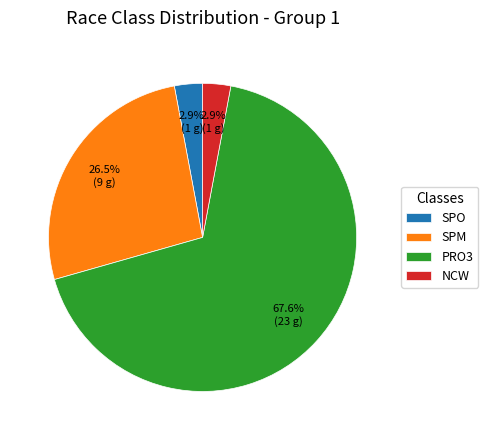

To the nearest percent, what percentage of the pie is NCW?

3%